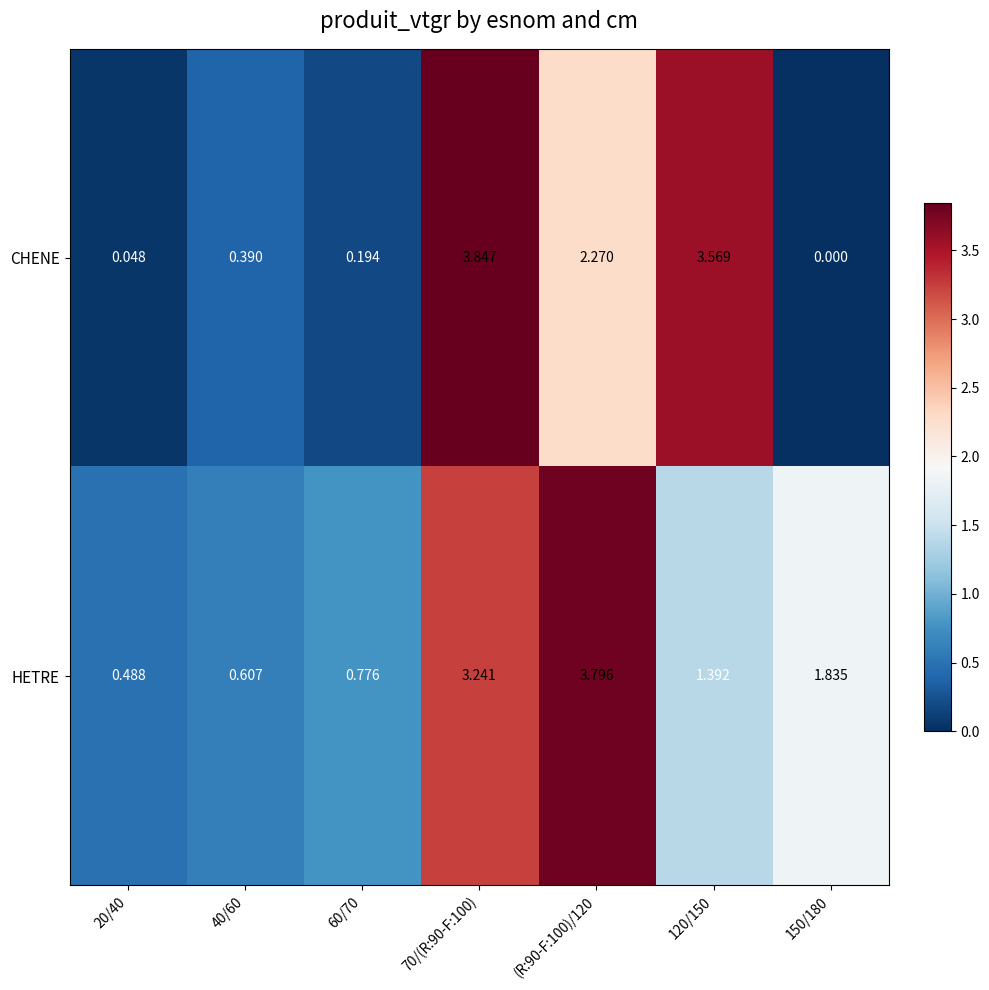

What is the total value across all series at 120/150?

5.0